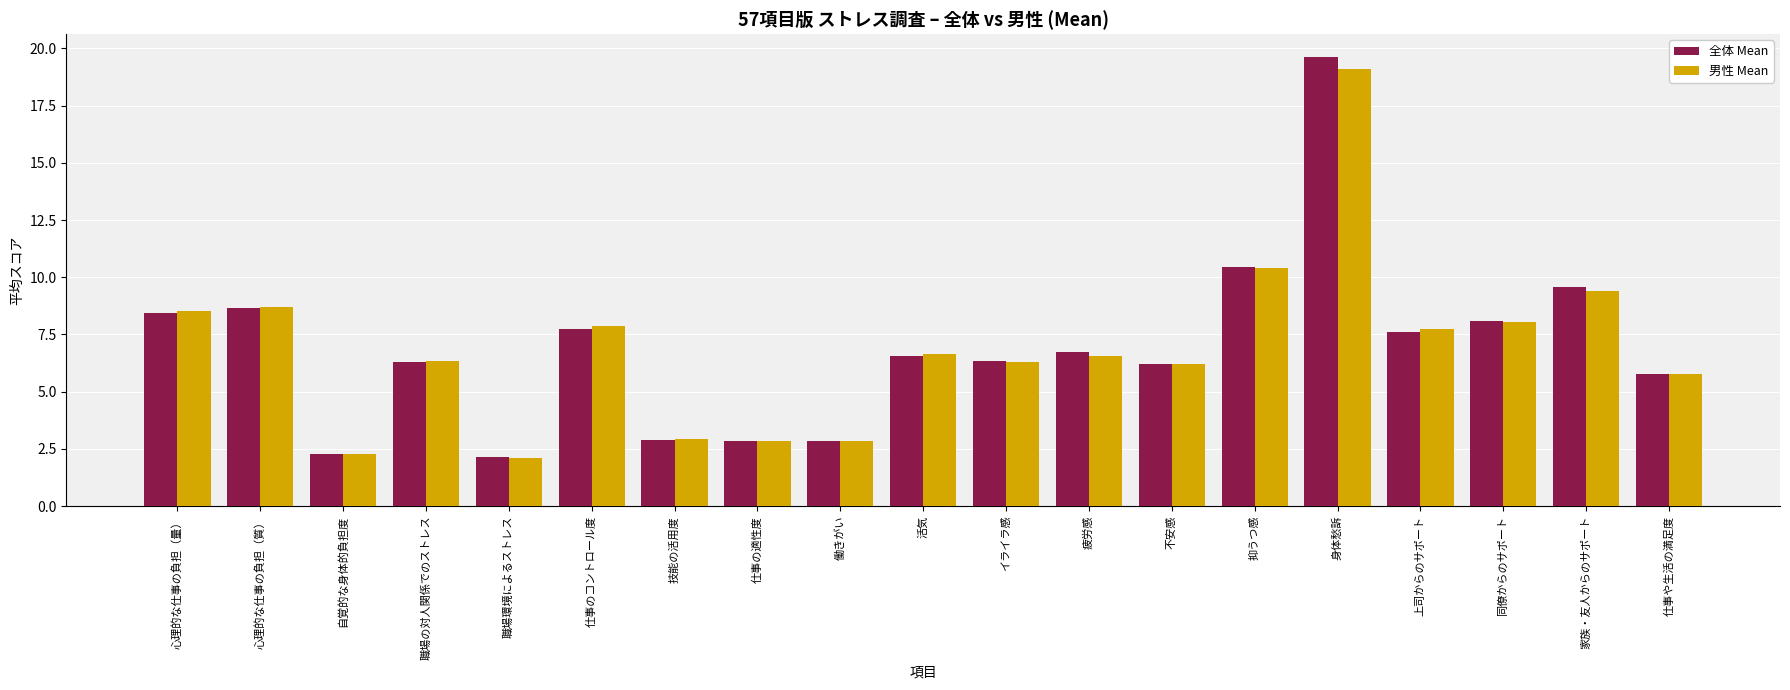

Is it true that 男性 Mean equals 3.1 at 活気?

False